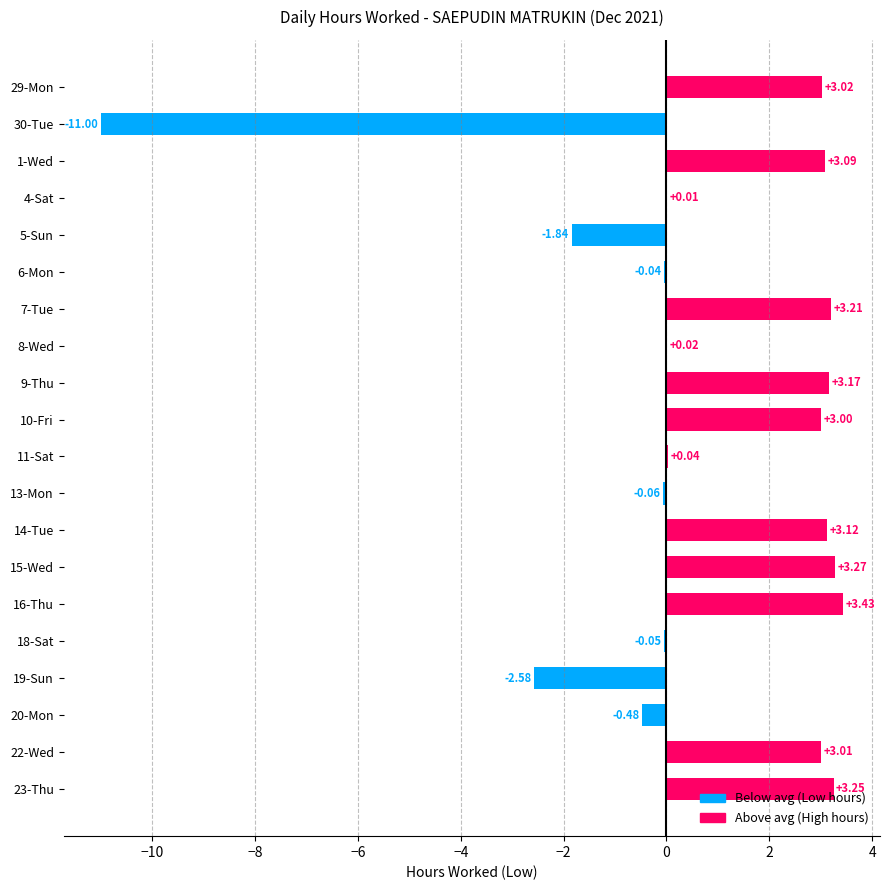

What is the sum of all values?

15.6